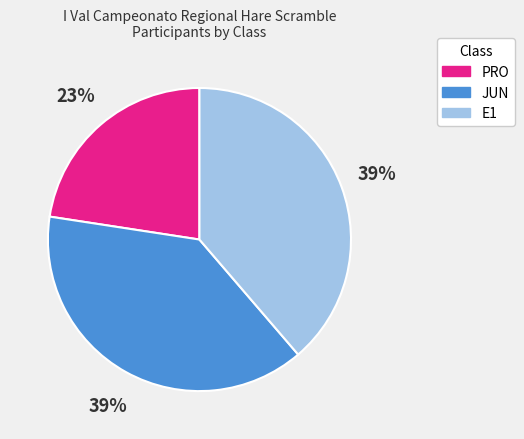

To the nearest percent, what is the difference between the JUN and PRO slice percentages?

16%